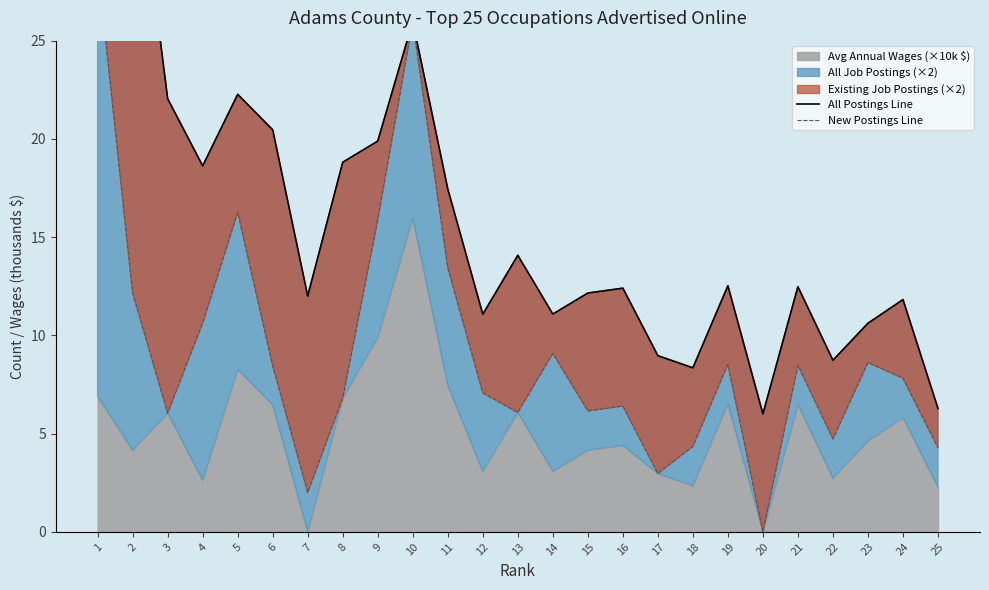

How many interior local valleys does the New Postings Line series have?

7